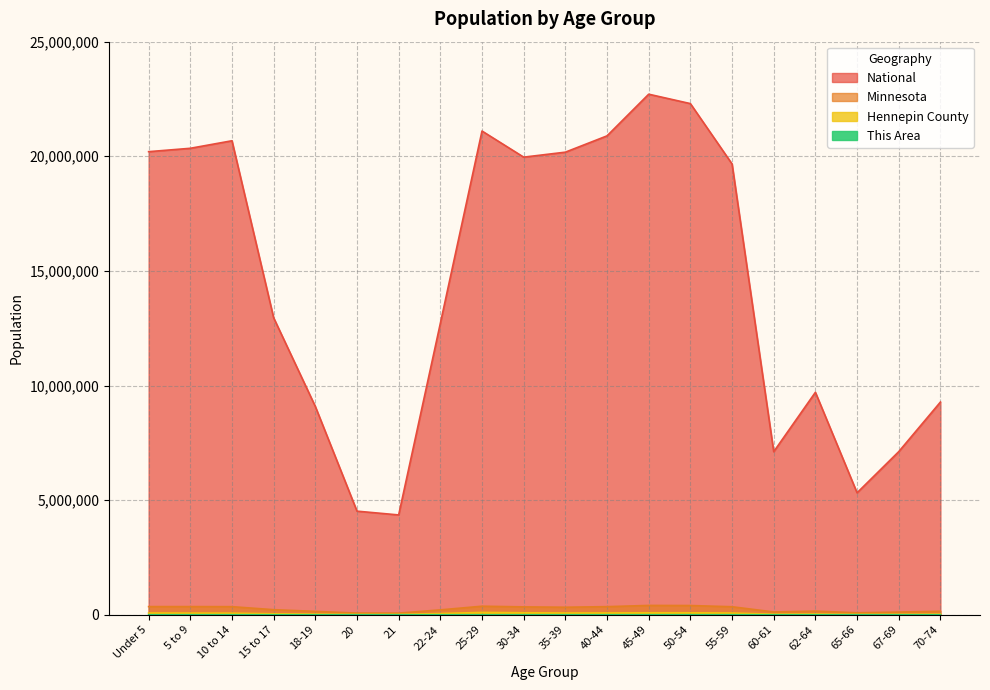

What is the difference between the This Area values at 55-59 and 50-54?

50